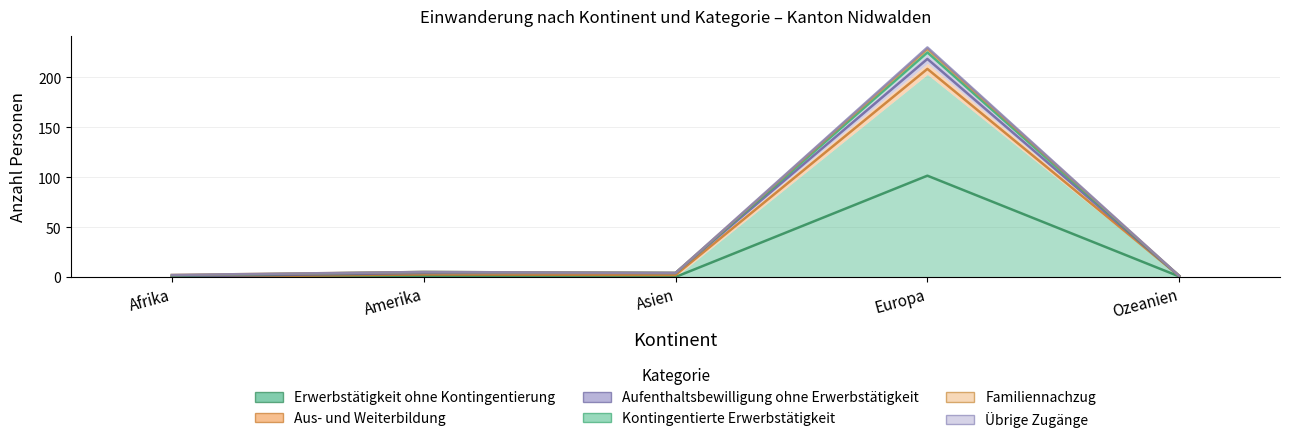

What position from the left is Afrika?

1